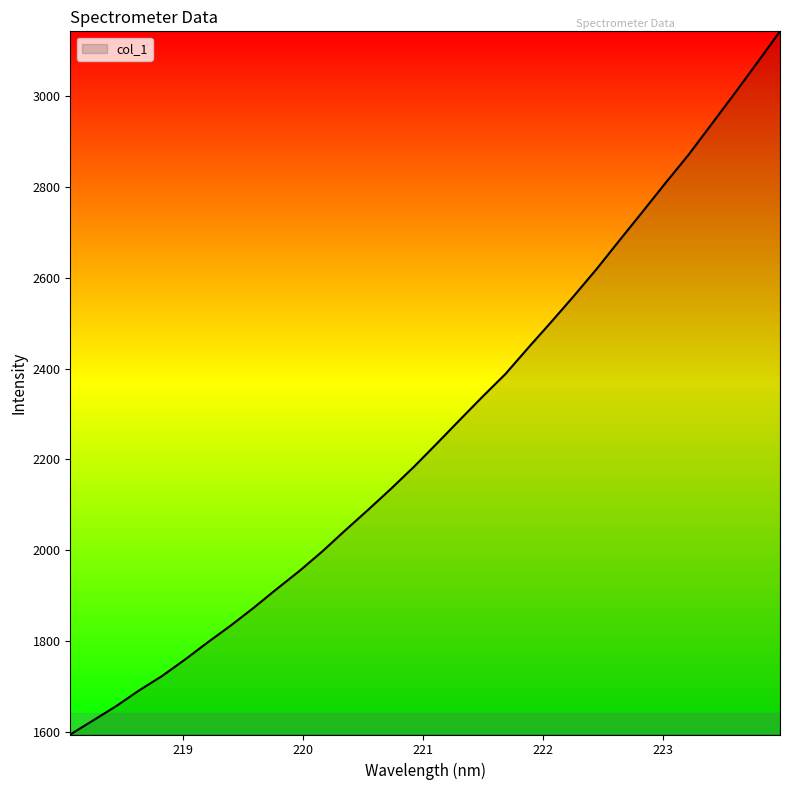

What is the maximum value shown in the chart?

3142.8